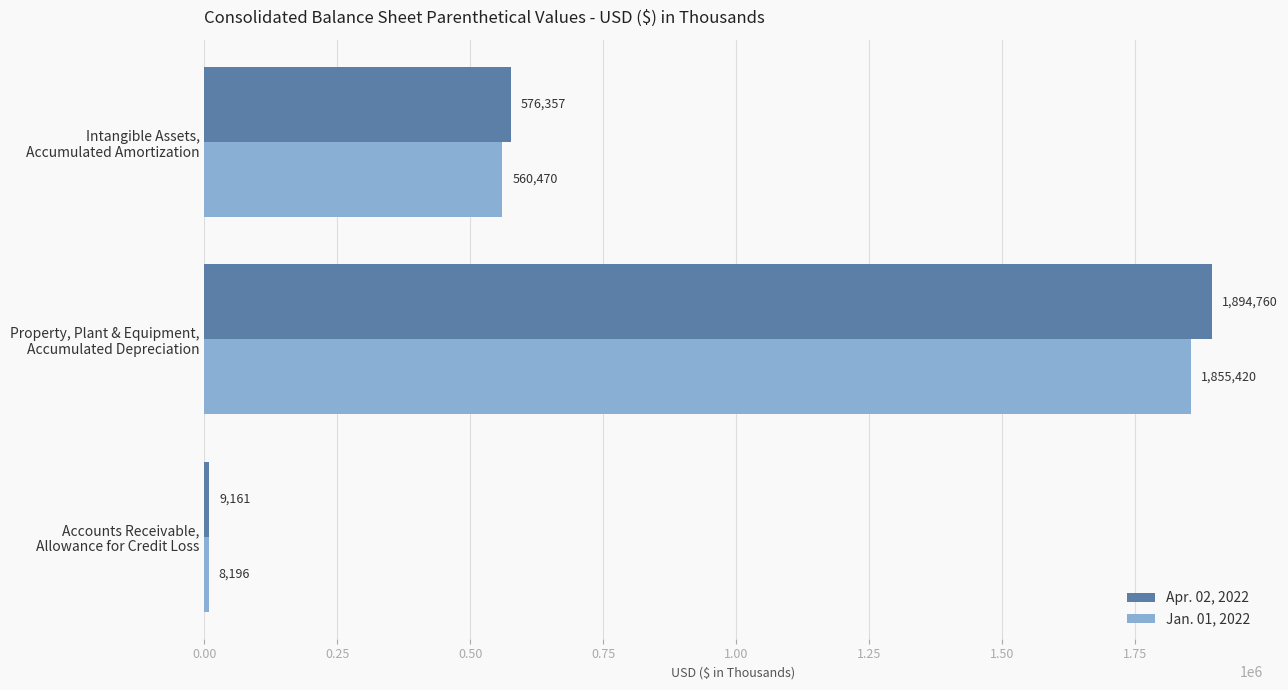

What is the lowest value of the Apr. 02, 2022 series?

9161